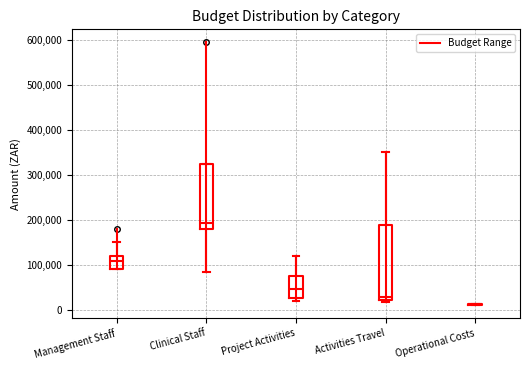

Where does the upper whisker of the box for Project Activities end on the y-axis? The values are not printed on the chart, so give them approximately, as read against the axis.

120000